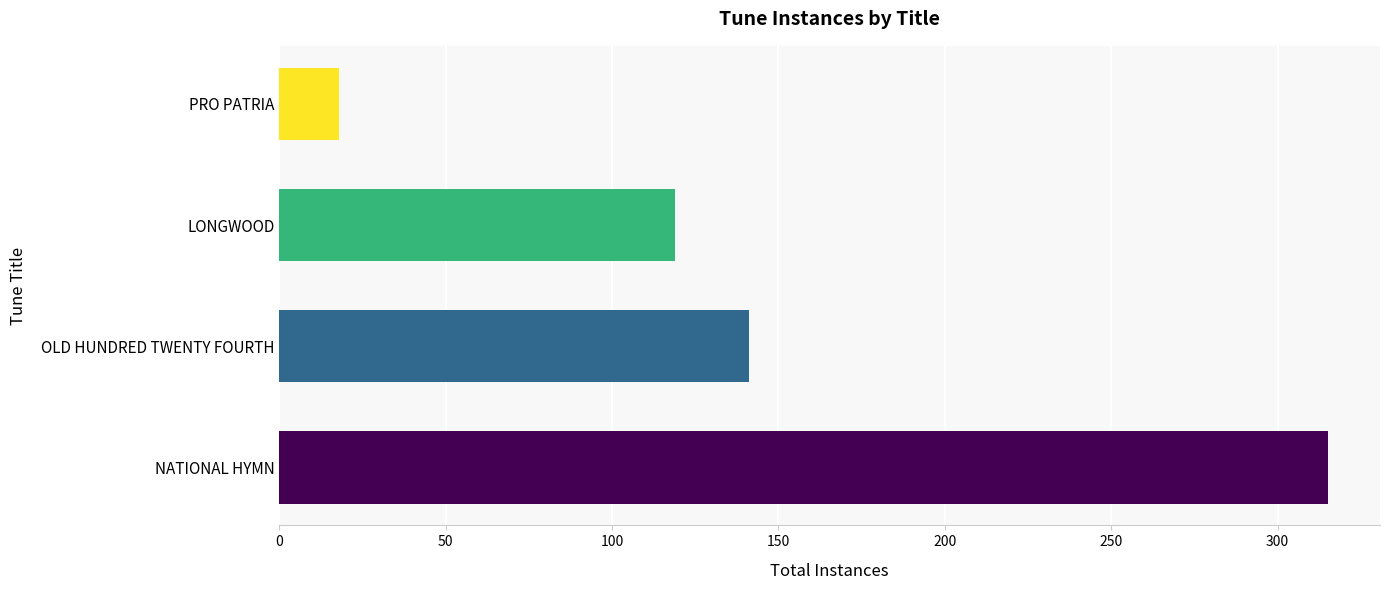

Does the chart contain stacked bars?

No